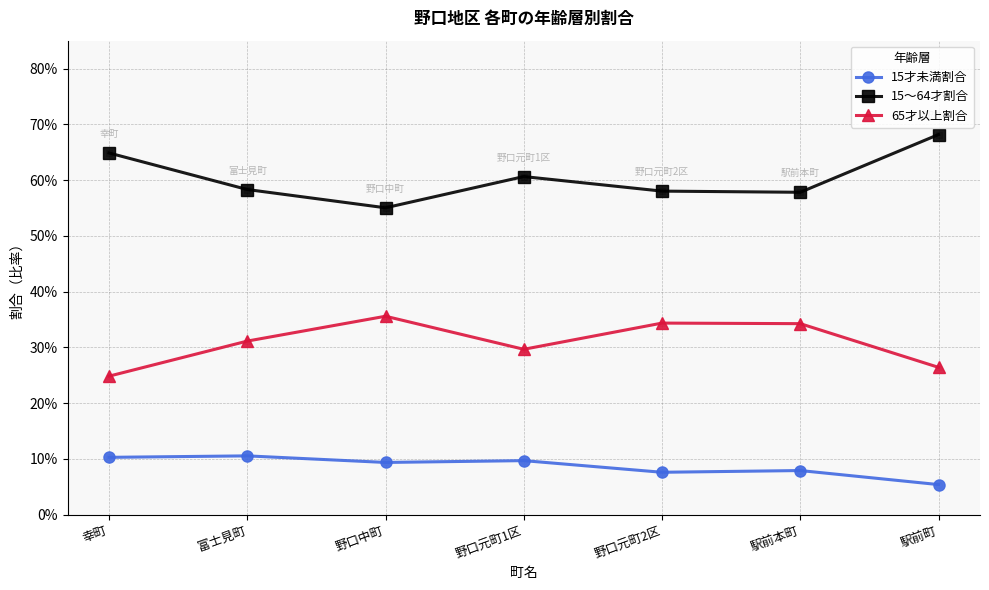

Reading right to left, transcribe all the data shown in this chart.

15才未満割合: 駅前町=0.1	駅前本町=0.1	野口元町2区=0.1	野口元町1区=0.1	野口中町=0.1	富士見町=0.1	幸町=0.1
15～64才割合: 駅前町=0.7	駅前本町=0.6	野口元町2区=0.6	野口元町1区=0.6	野口中町=0.6	富士見町=0.6	幸町=0.6
65才以上割合: 駅前町=0.3	駅前本町=0.3	野口元町2区=0.3	野口元町1区=0.3	野口中町=0.4	富士見町=0.3	幸町=0.2